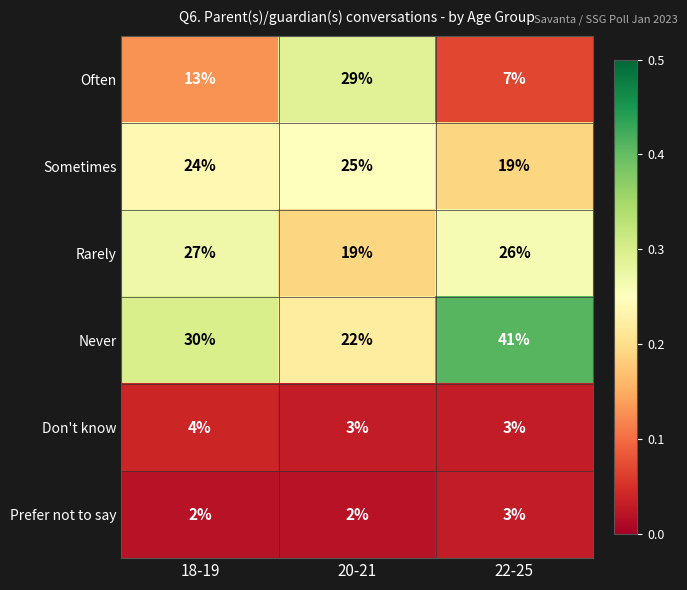

What is the maximum value for Rarely?

27